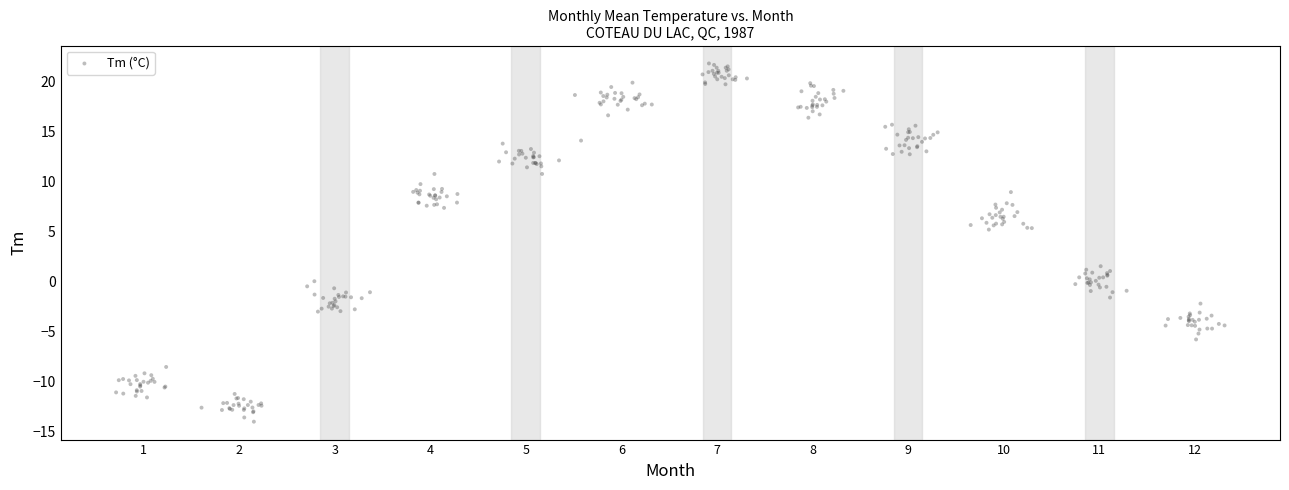

What is the range of Y values (max minus min)?

35.8